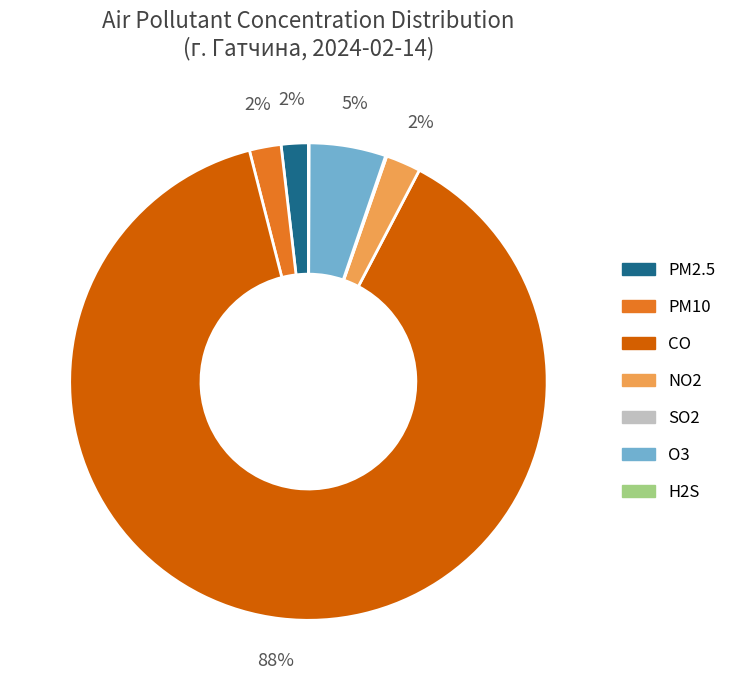

Which has a higher value, CO or O3?

CO